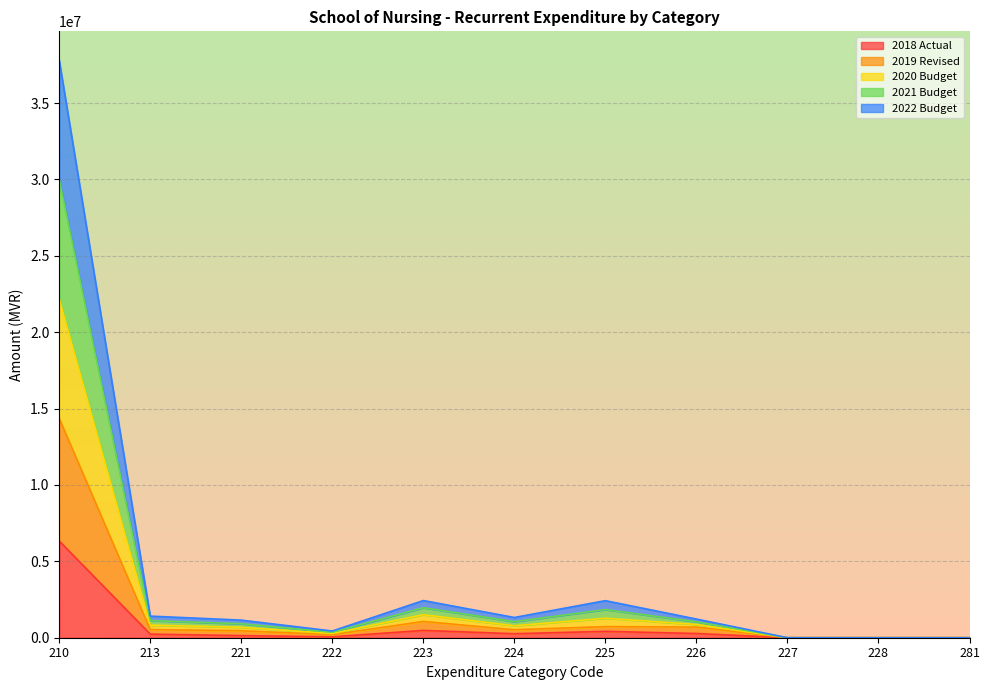

What is the sum of the 2018 Actual values at 228 and 226?

274548